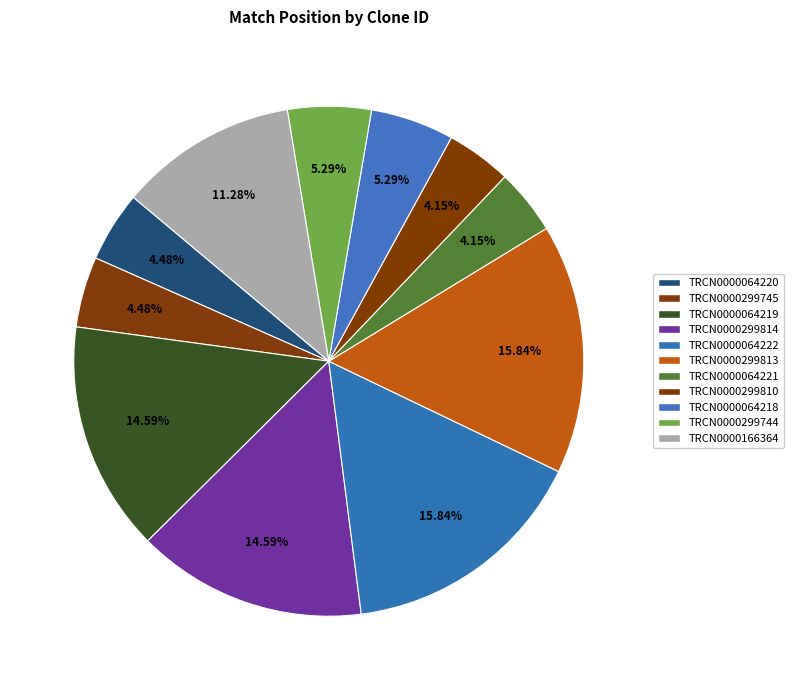

Combined, do TRCN0000299745 and TRCN0000299813 account for over 50%?

No